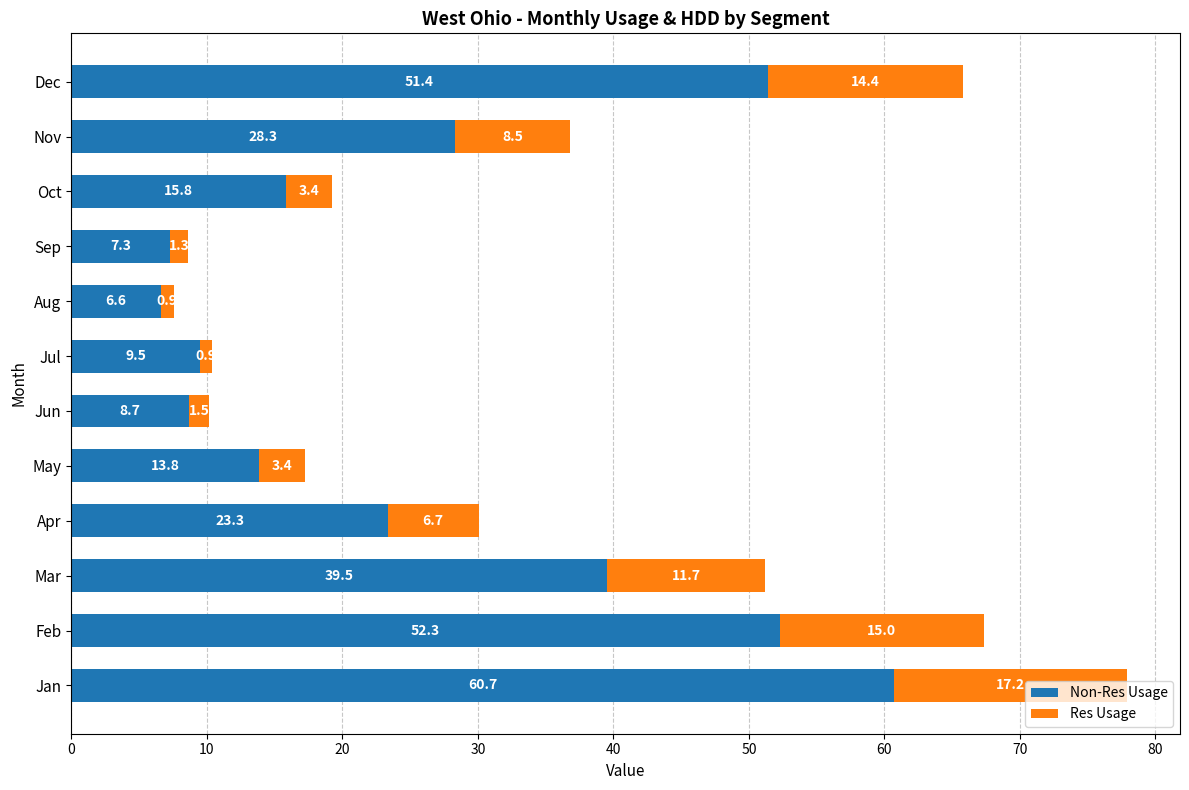

At which category is the sum across all series the highest?

Jan